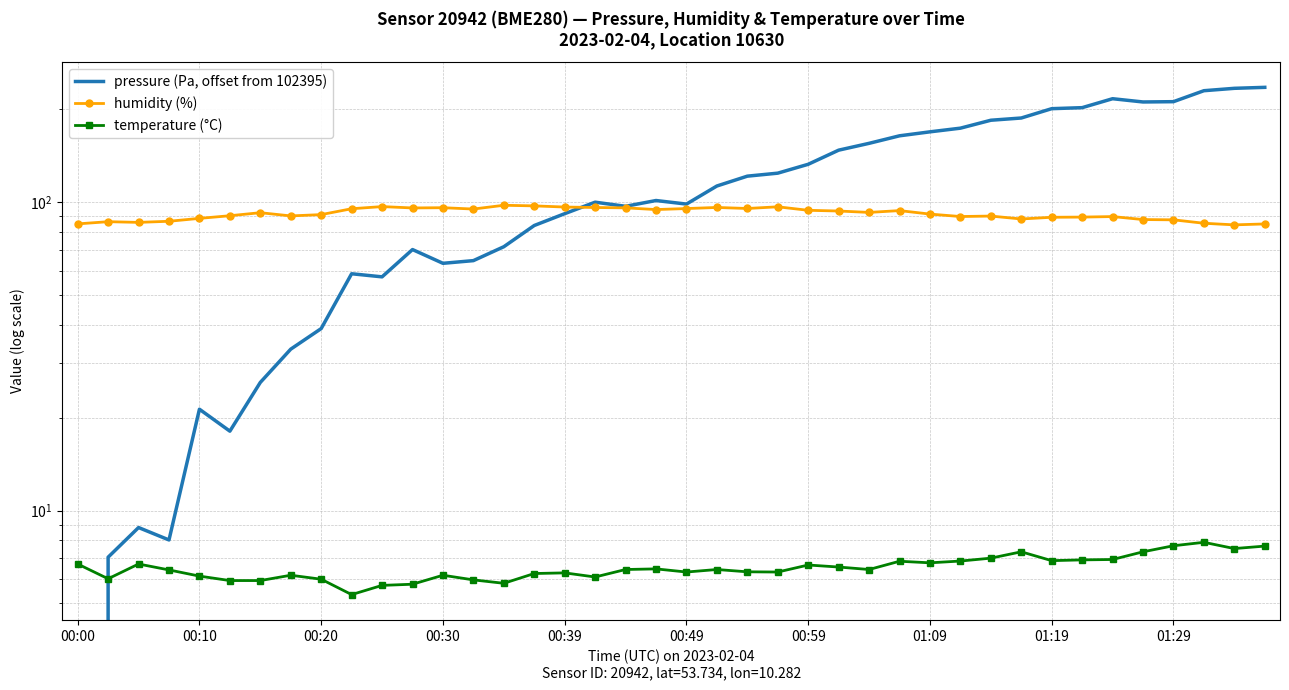

What is the difference between the maximum and minimum values in the humidity (%) series?

13.3